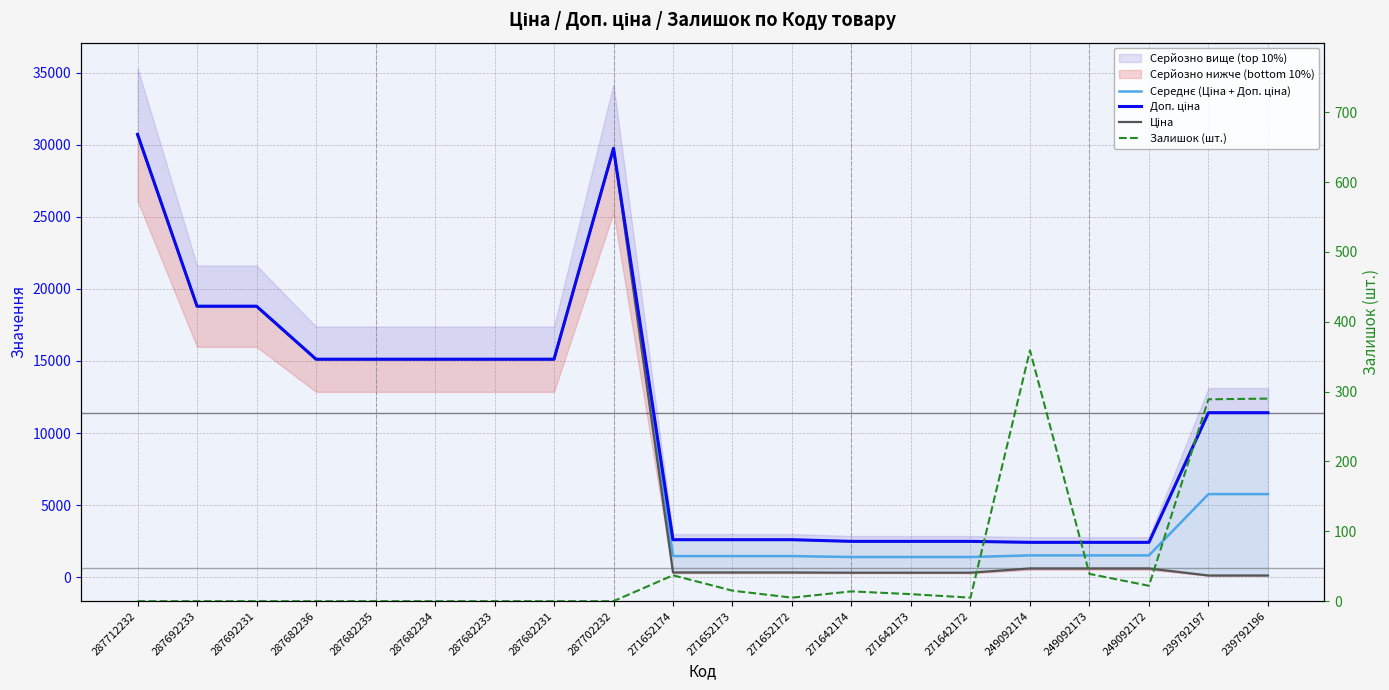

How many values in the Ціна series are below 603?

8